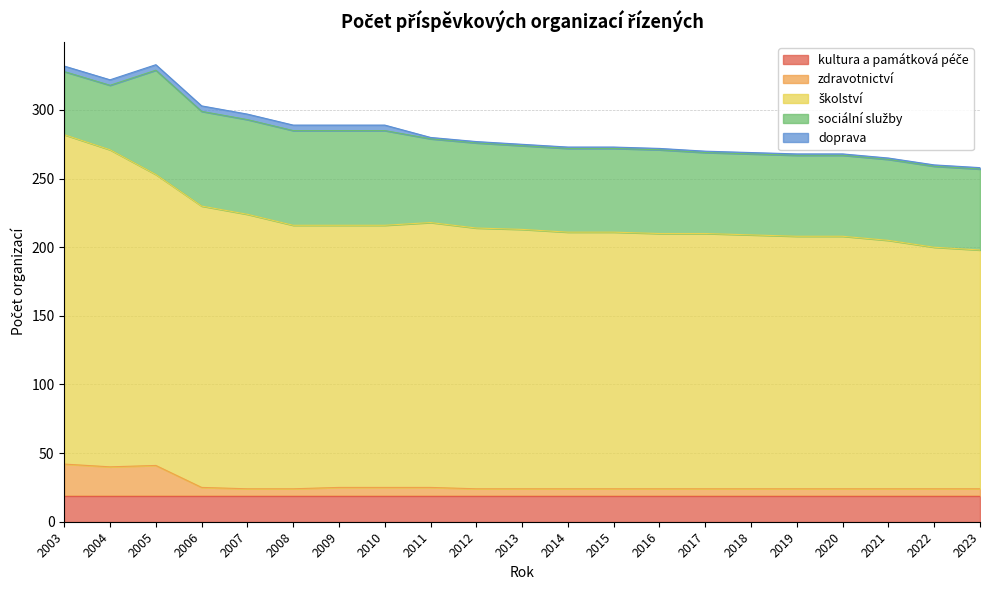

What is the value of the sociální služby point at the 5th from the left?

69